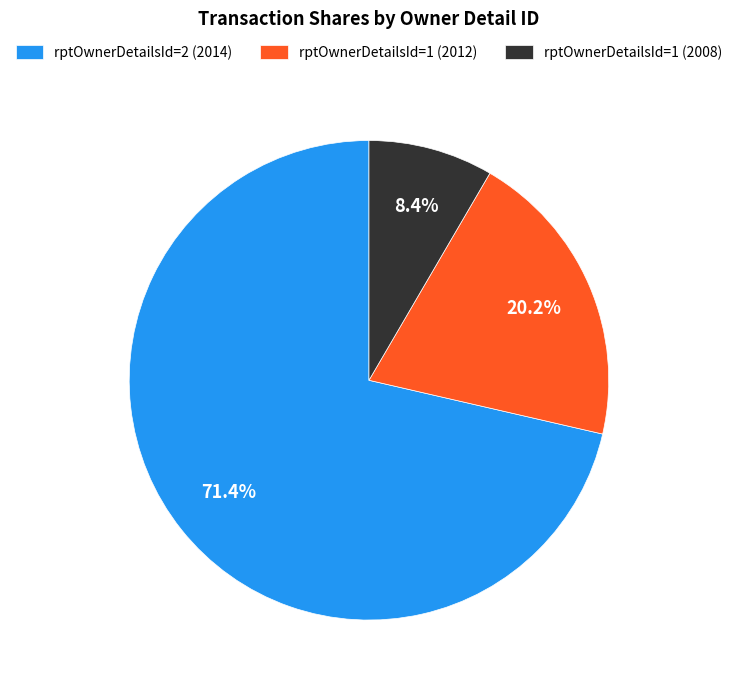

Count the number of slices in the pie.

3